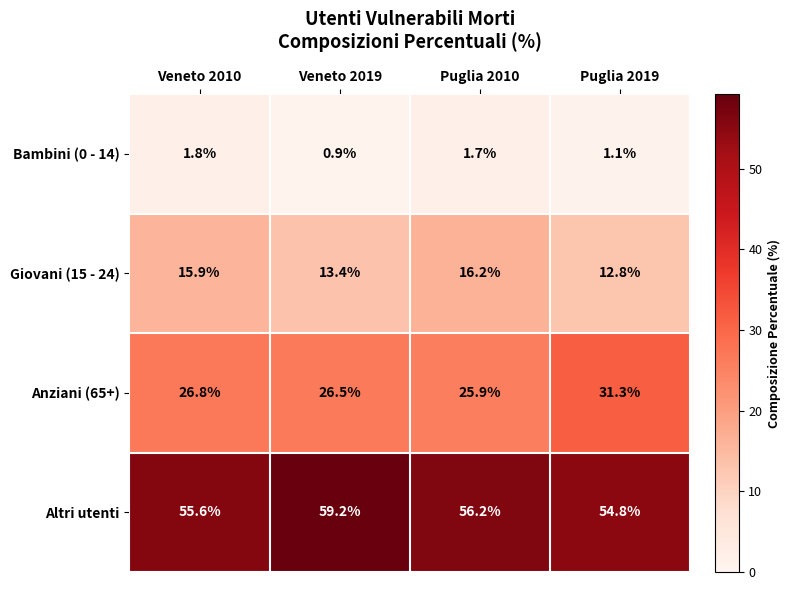

What is the total value across all series at Puglia 2019?

100.0